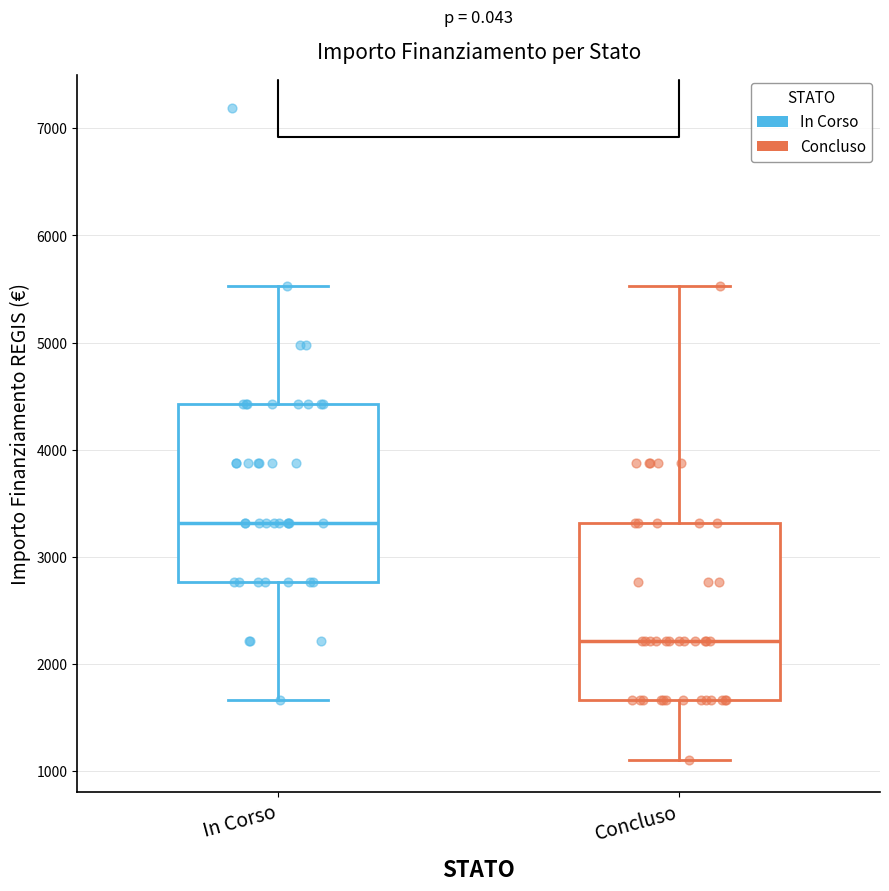

Reading left to right, read every box against the y-axis: the position of its median line, the range the box covers, and the ends of its whiskers. The values are not printed on the chart, so give them approximately, as read against the axis.

In Corso: median 3300, box 2800 to 4400, whiskers 1700 to 5500
Concluso: median 2200, box 1700 to 3300, whiskers 1100 to 5500